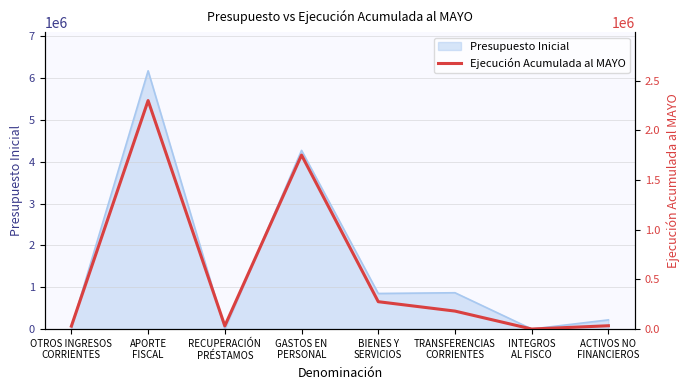

Rank the categories by value from lowest to highest.

INTEGROS
AL FISCO, OTROS INGRESOS
CORRIENTES, RECUPERACIÓN
PRÉSTAMOS, ACTIVOS NO
FINANCIEROS, TRANSFERENCIAS
CORRIENTES, BIENES Y
SERVICIOS, GASTOS EN
PERSONAL, APORTE
FISCAL